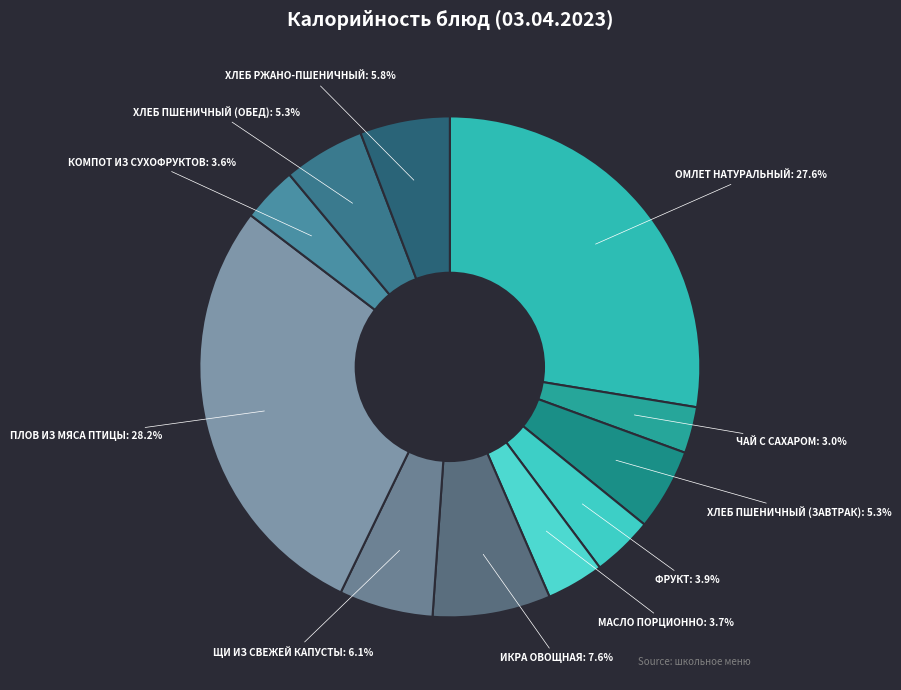

Which slice is the smallest?

Чай с сахаром